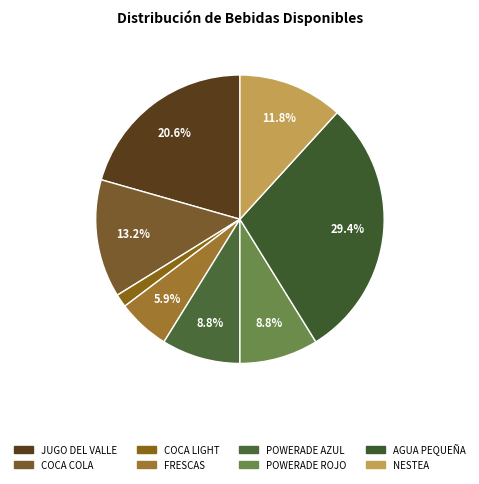

What is the largest slice in the pie chart?

AGUA PEQUEÑA